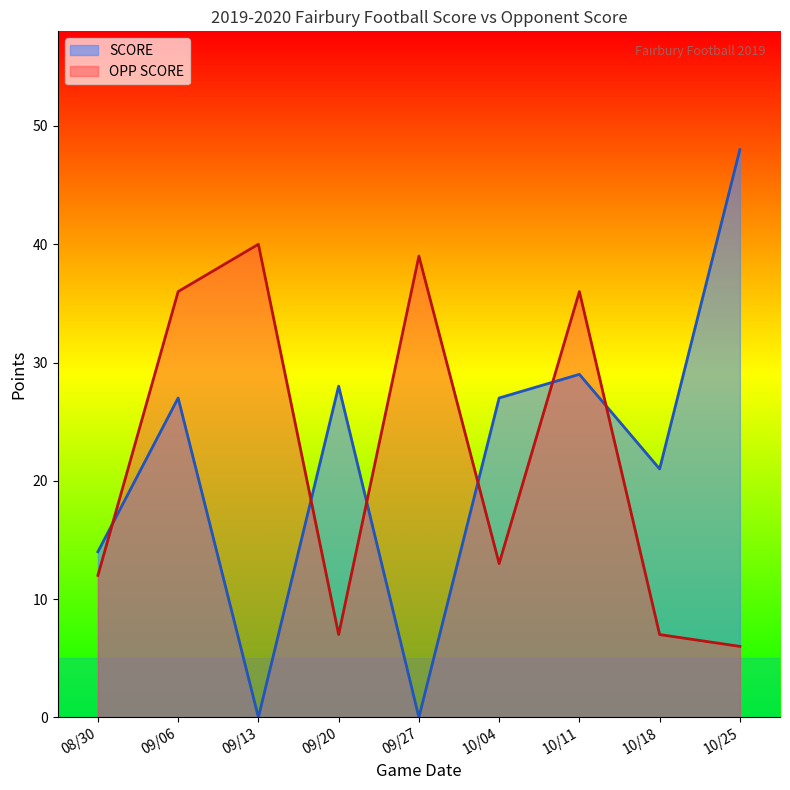

Reading left to right, extract all data points from this chart.

SCORE: 14	27	0	28	0	27	29	21	48
OPP SCORE: 12	36	40	7	39	13	36	7	6